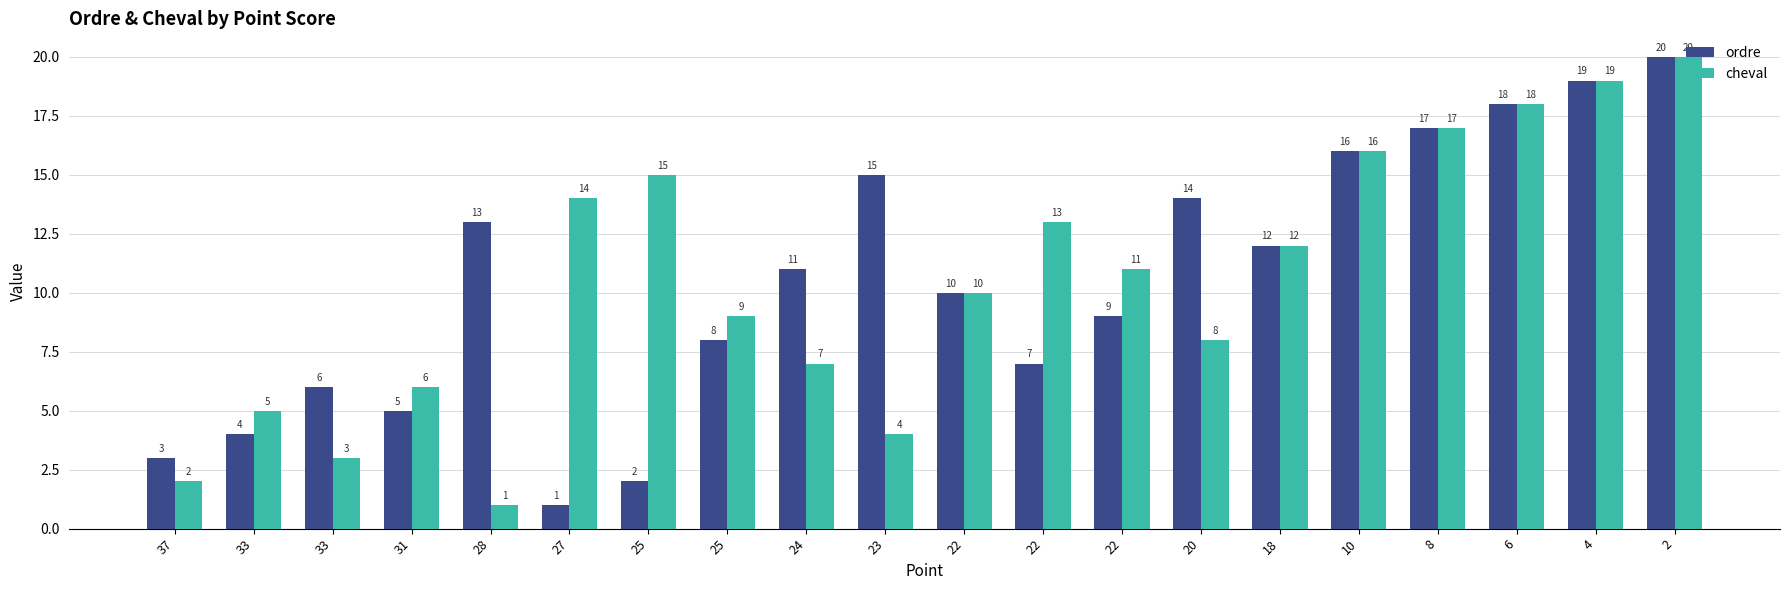

How many groups of bars are there?

20